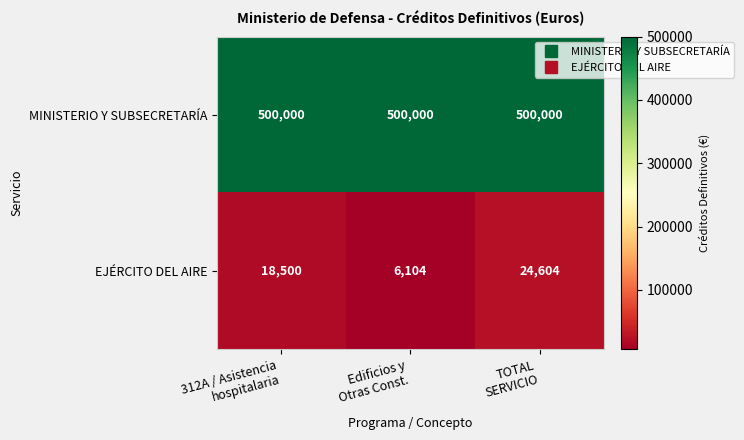

Reading right to left, list all the values displayed in this chart.

MINISTERIO Y SUBSECRETARÍA: 500000	500000	500000
EJÉRCITO DEL AIRE: 24604	6104	18500